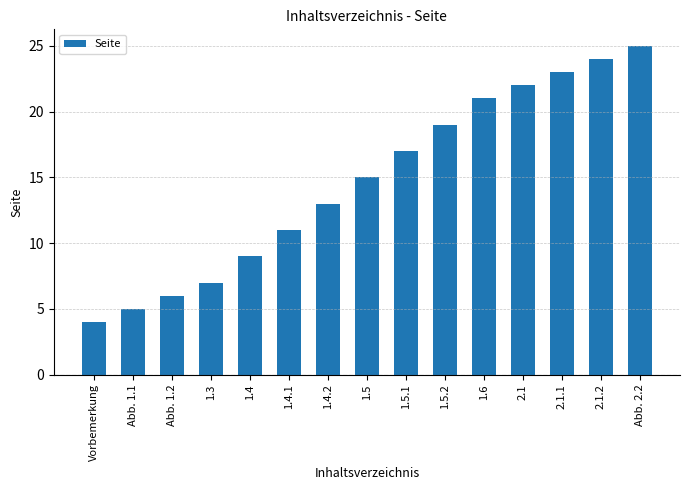

Between 1.5 and Abb. 1.2, which is larger?

1.5